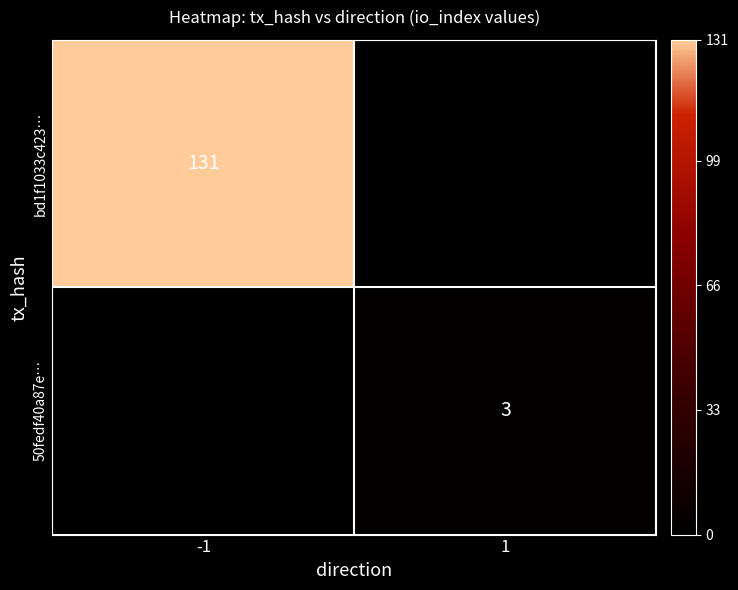

At which category is the sum across all series the highest?

-1